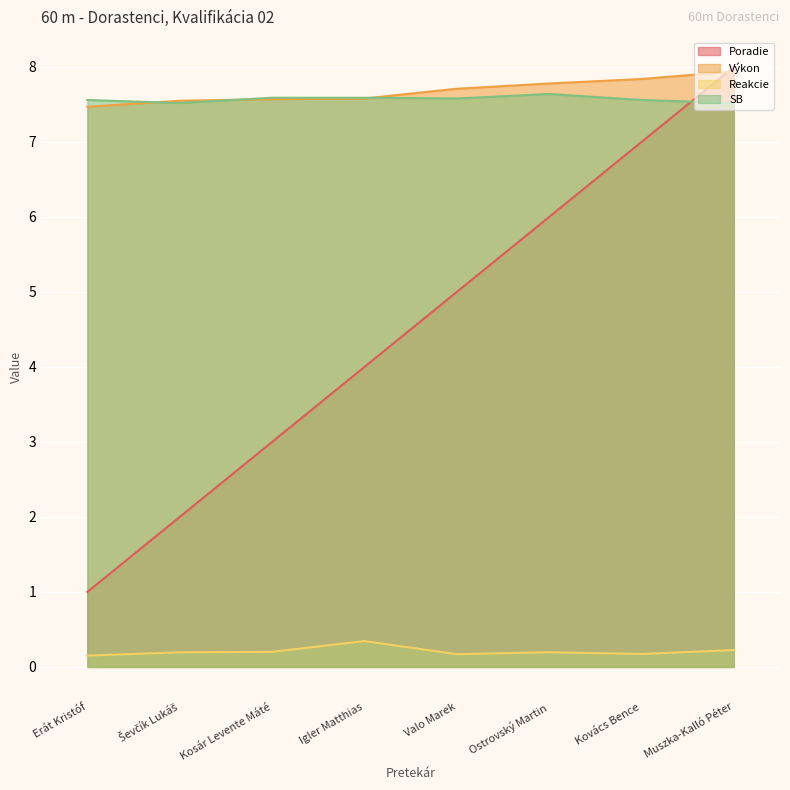

The Výkon series shows 7.7 at Valo Marek. True or false?

True